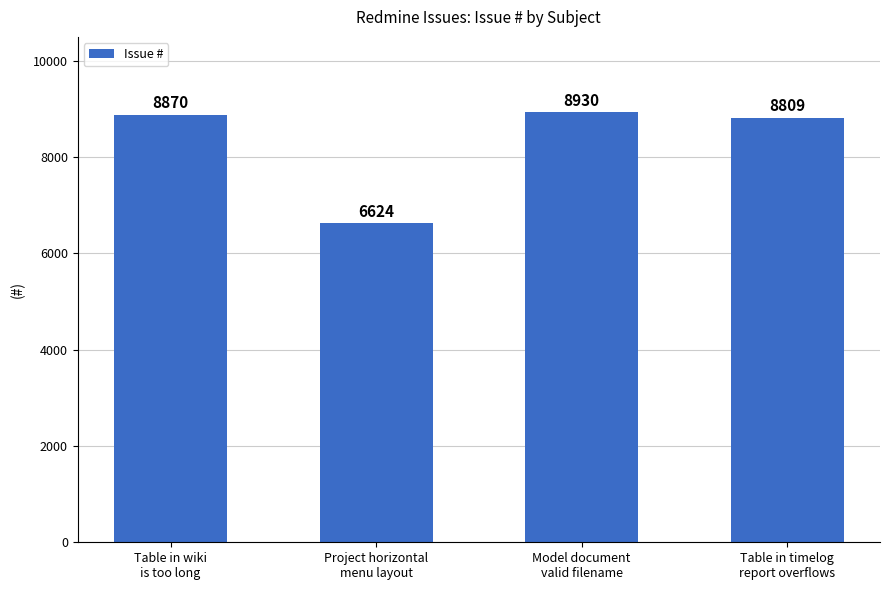

What position from the right is Table in wiki
is too long?

4